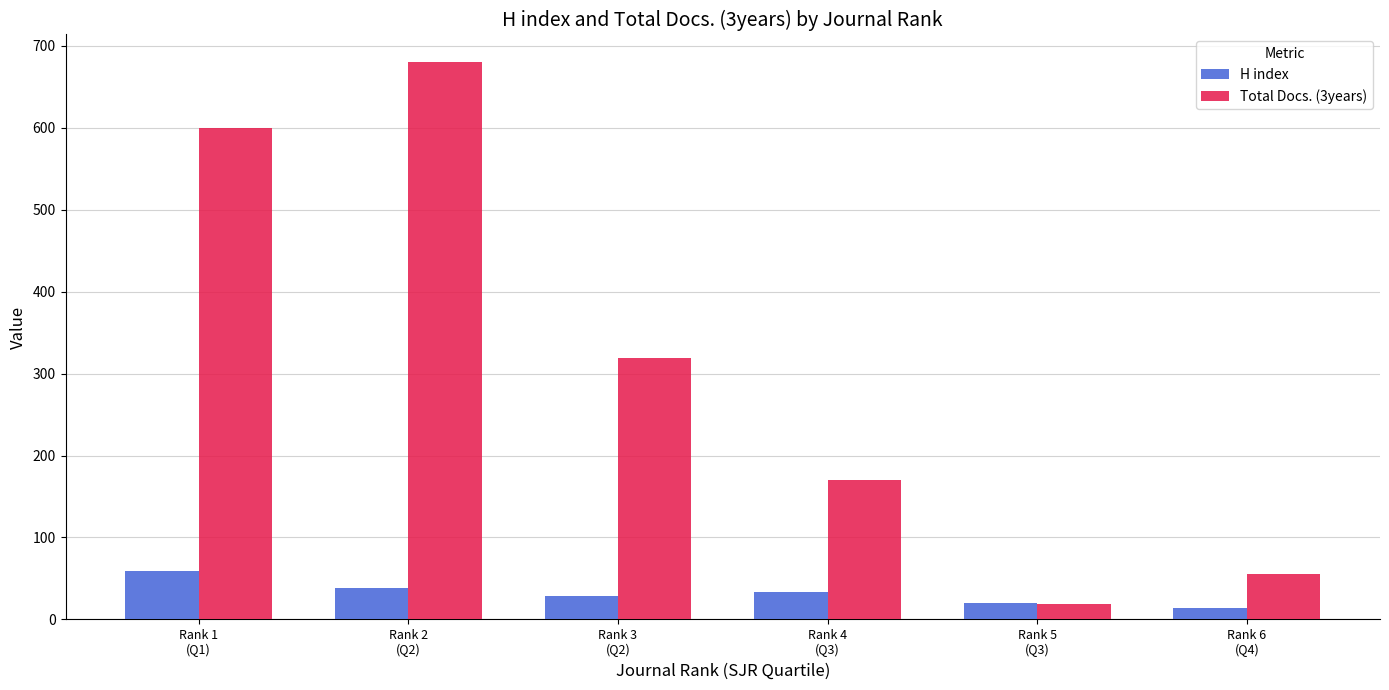

What is the minimum value for Total Docs. (3years)?

19